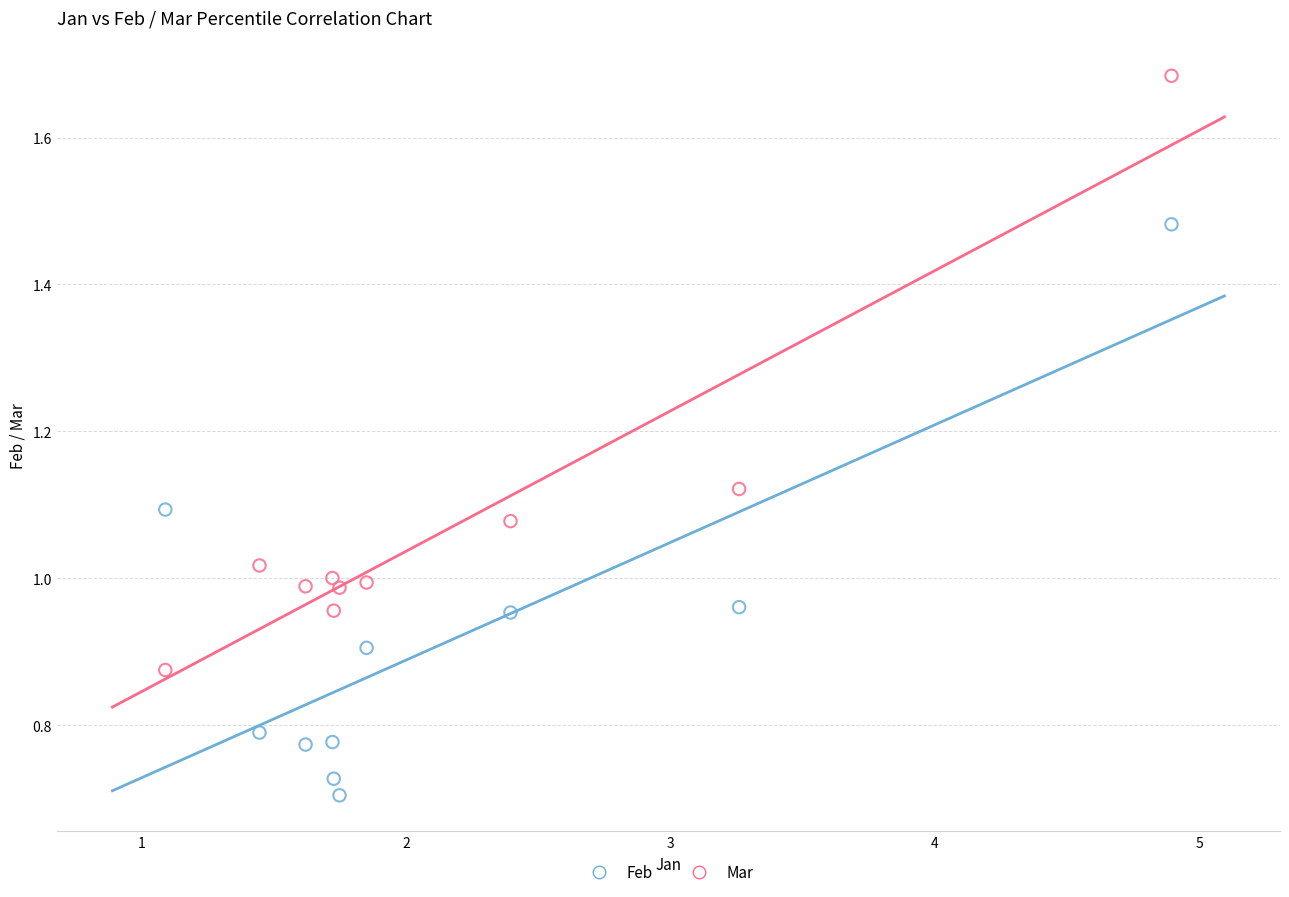

What are all the series names shown in the legend?

Feb, Mar